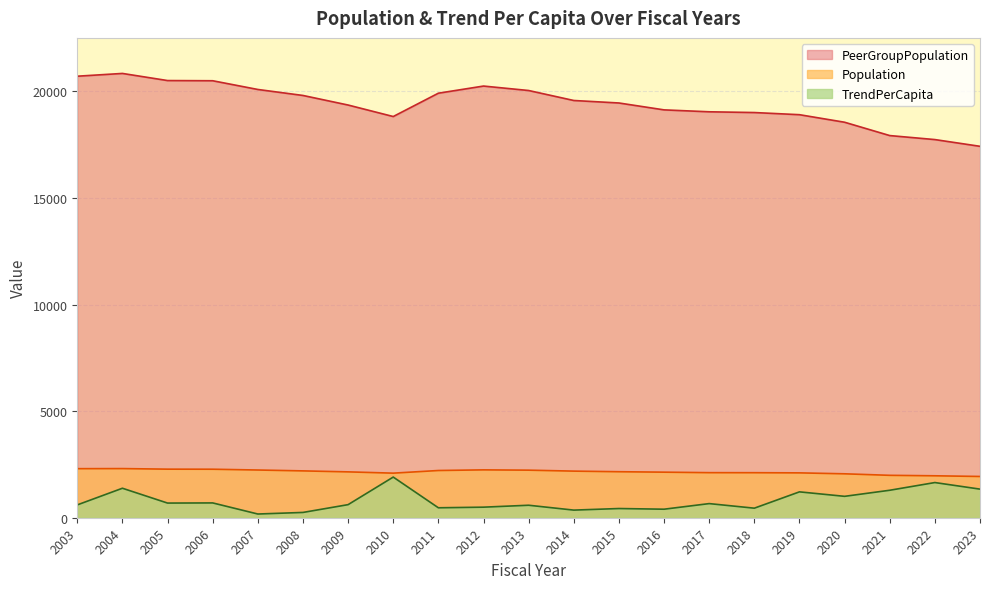

What is the spread (max minus min) of values at 2020?

17544.4